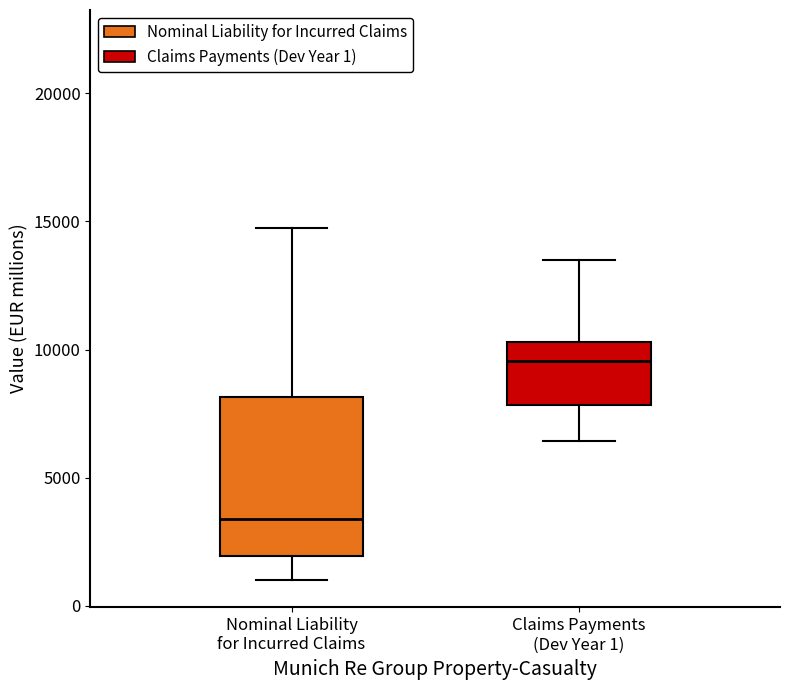

Reading left to right, read every box against the y-axis: the position of its median line, the range the box covers, and the ends of its whiskers. The values are not printed on the chart, so give them approximately, as read against the axis.

Nominal Liability for Incurred Claims: median 3500, box 2000 to 8000, whiskers 1000 to 14500
Claims Payments (Dev Year 1): median 9500, box 8000 to 10500, whiskers 6500 to 13500